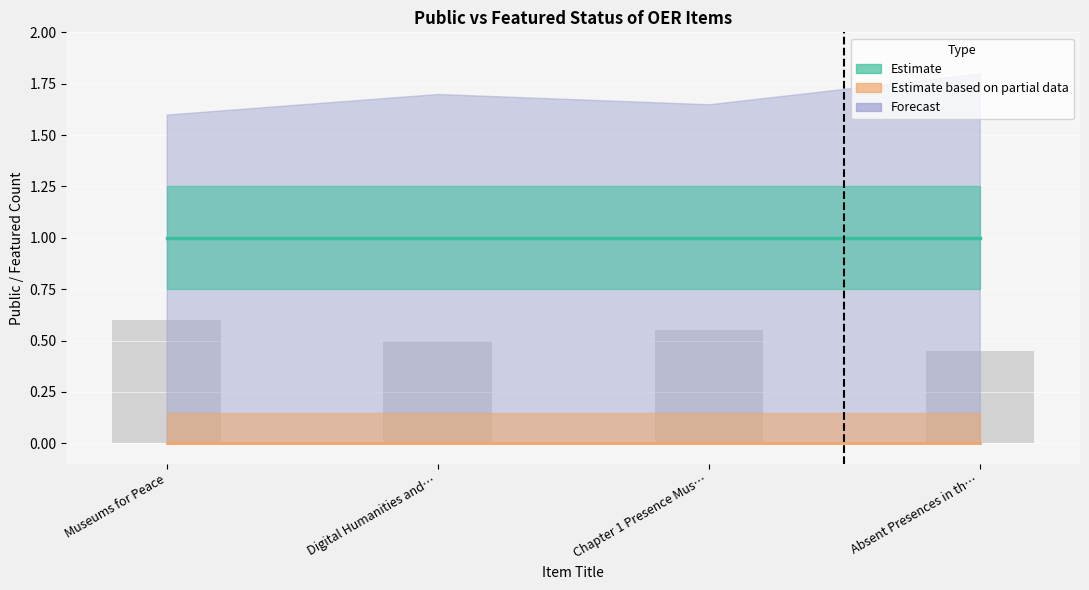

Rank the categories by value from lowest to highest.

Absent Presences in th…, Digital Humanities and…, Chapter 1 Presence Mus…, Museums for Peace